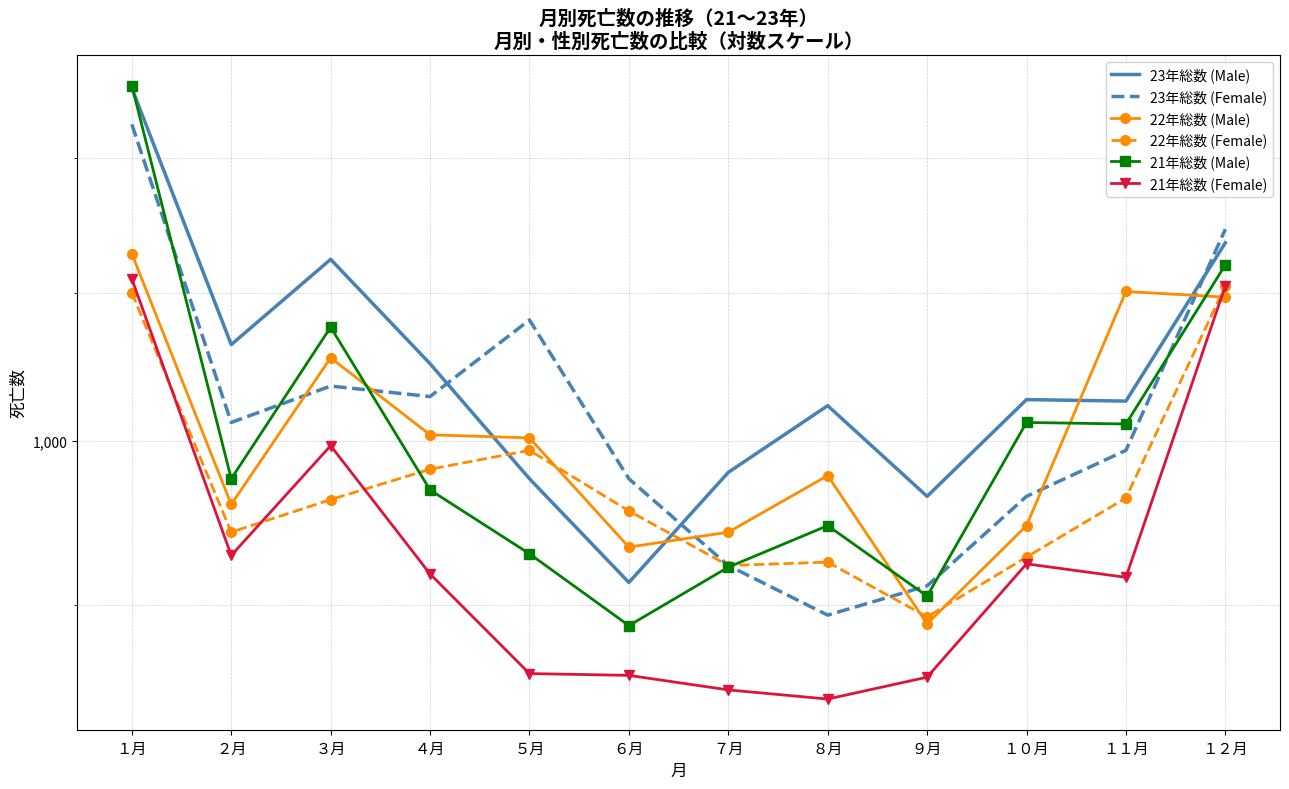

Rank the series by their maximum value, from lowest to highest.

22年総数 (Female), 21年総数 (Female), 22年総数 (Male), 23年総数 (Female), 23年総数 (Male), 21年総数 (Male)